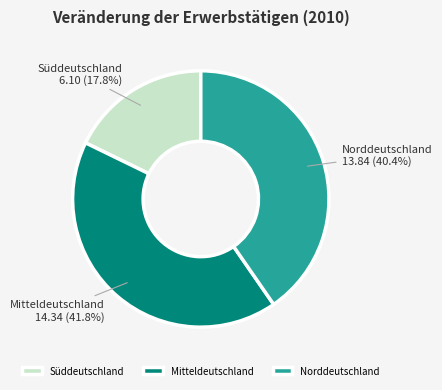

What is the total percentage of Norddeutschland and Süddeutschland?

58.2%